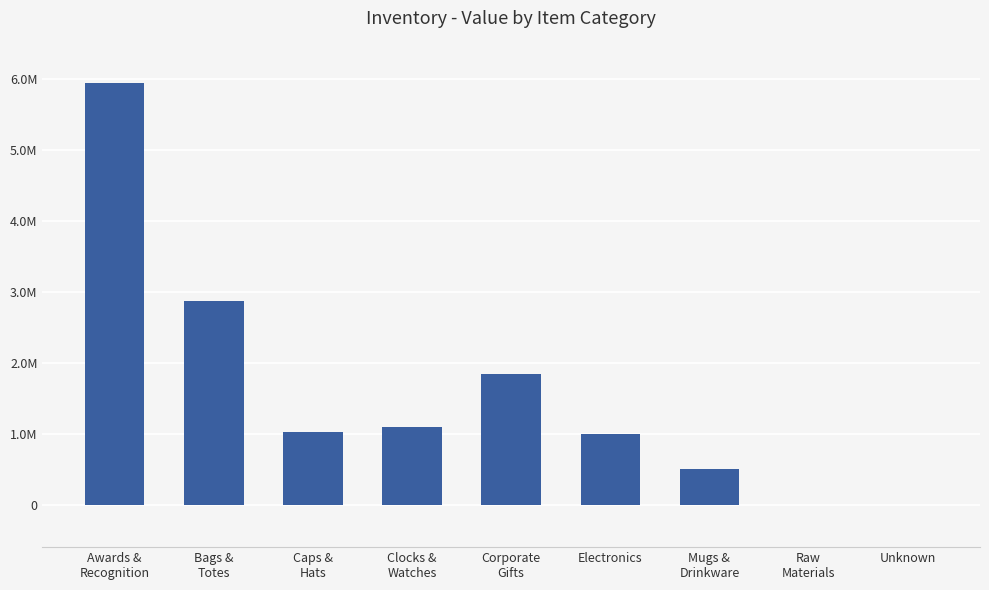

Are the bars horizontal?

No